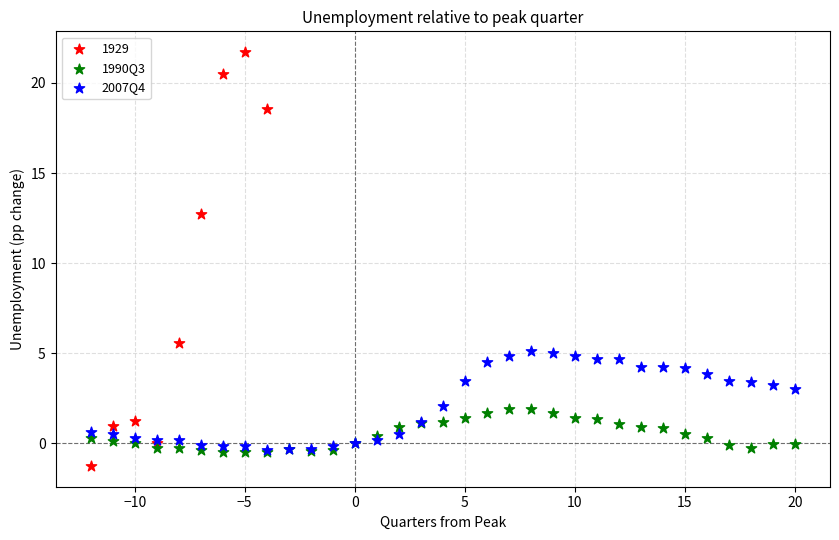

Which series has the largest Y range (max minus min)?

1929